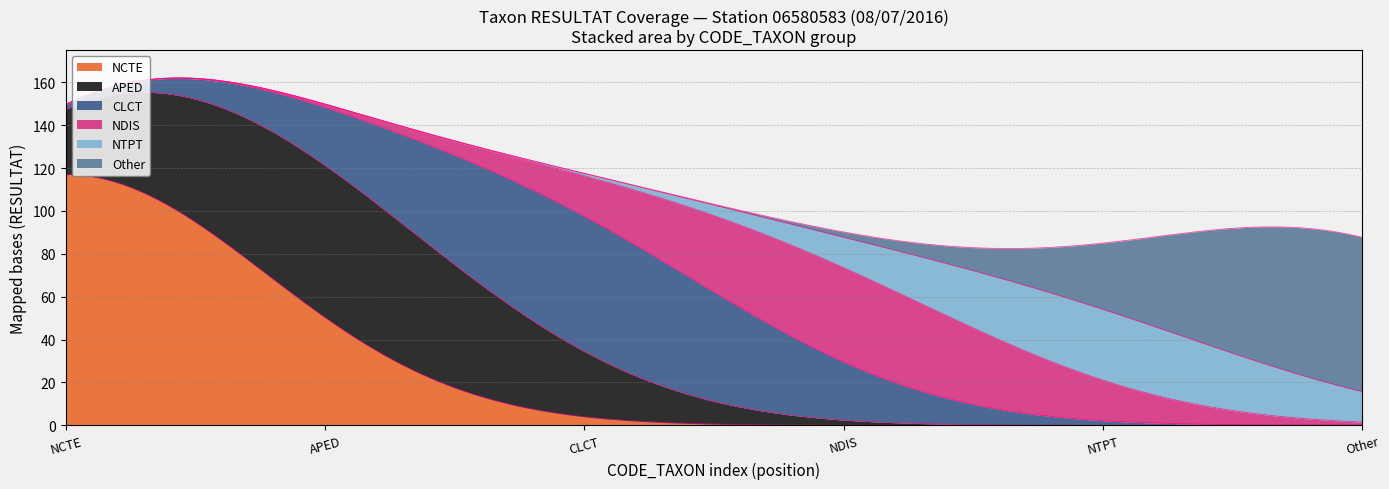

How many lines are shown in the chart?

6